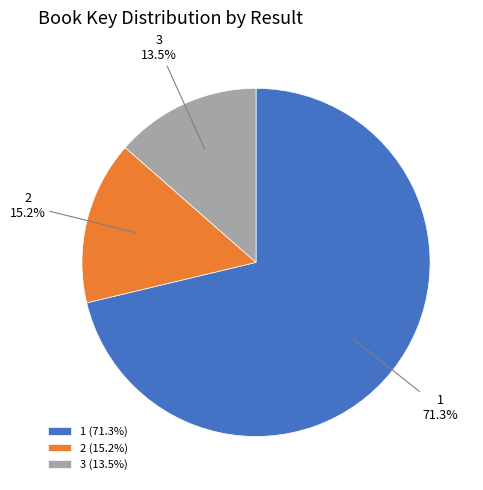

Does 2 account for over 50% of the chart?

No